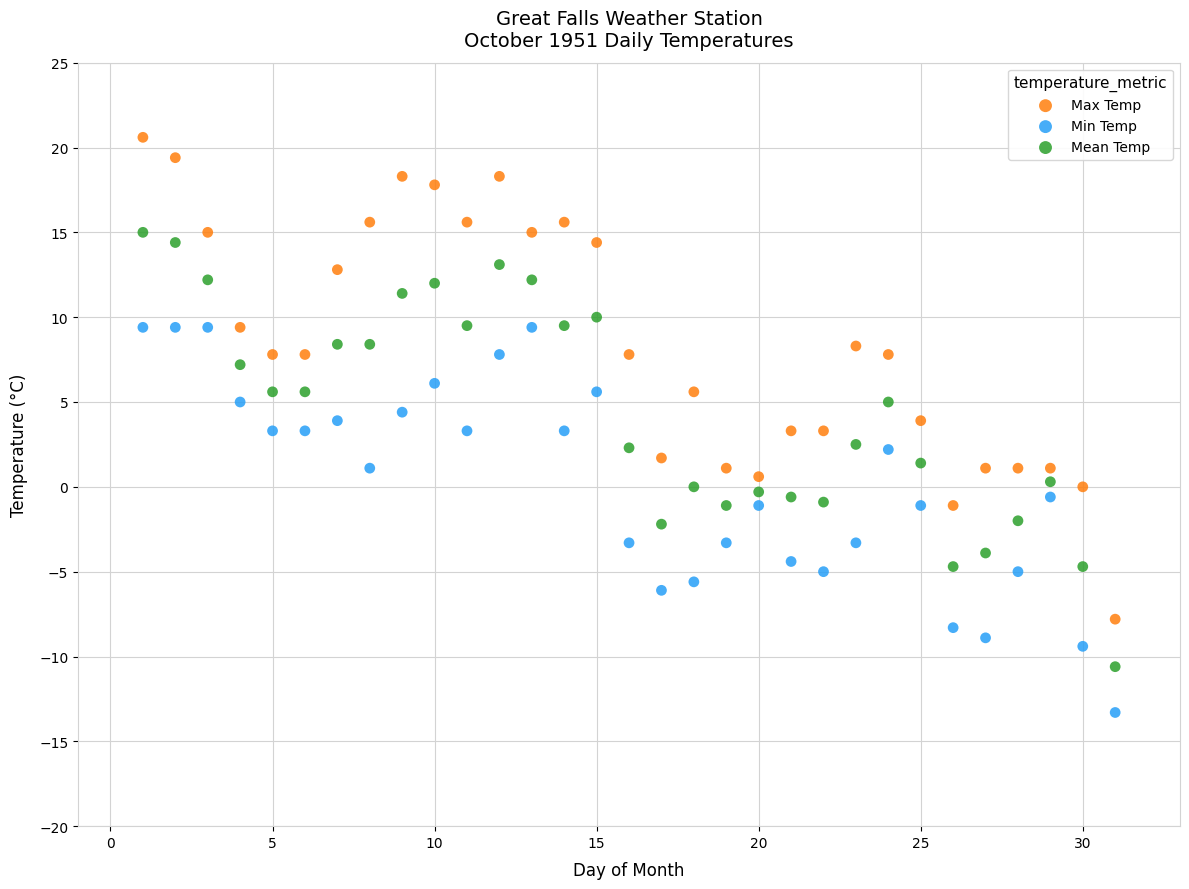

Across all data points, what is the range of Y values (max minus min)?

33.9